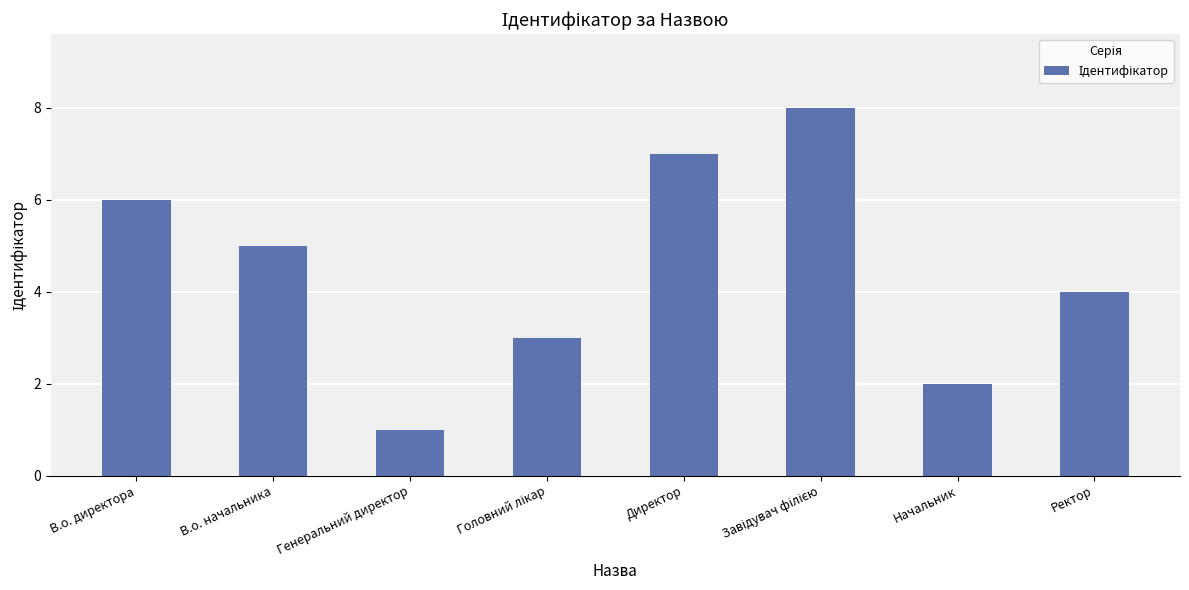

Are the bars horizontal?

No